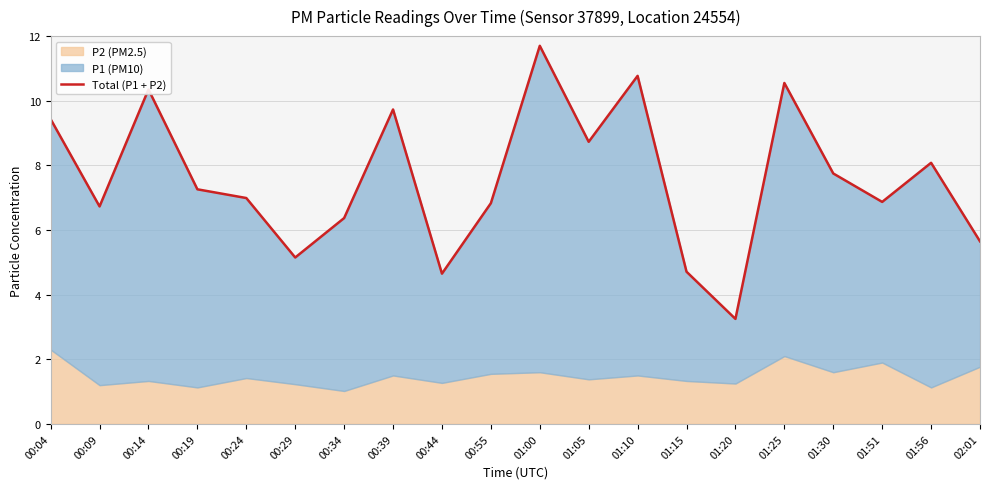

What is the label of the 10th point from the left?

00:55